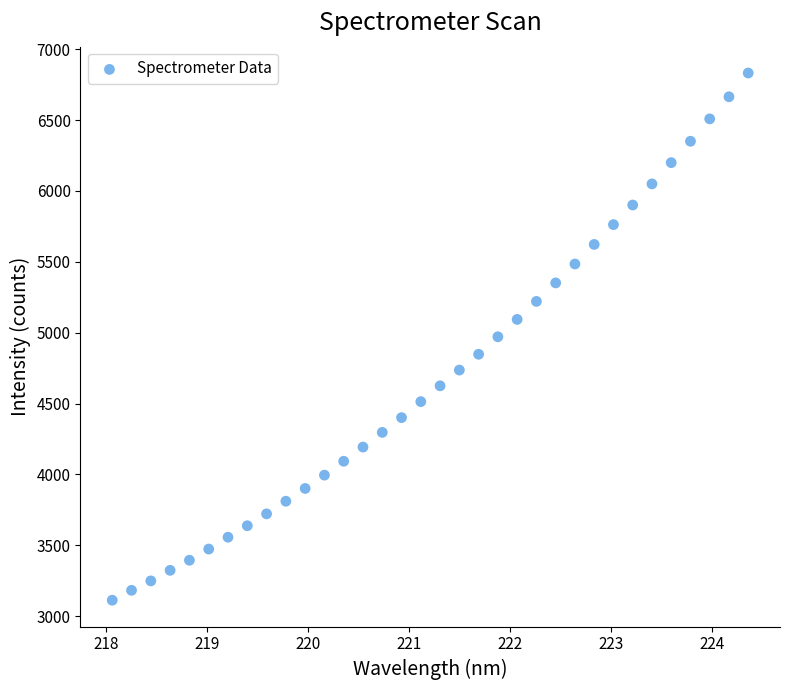

What is the range of Y values (max minus min)?

3720.3